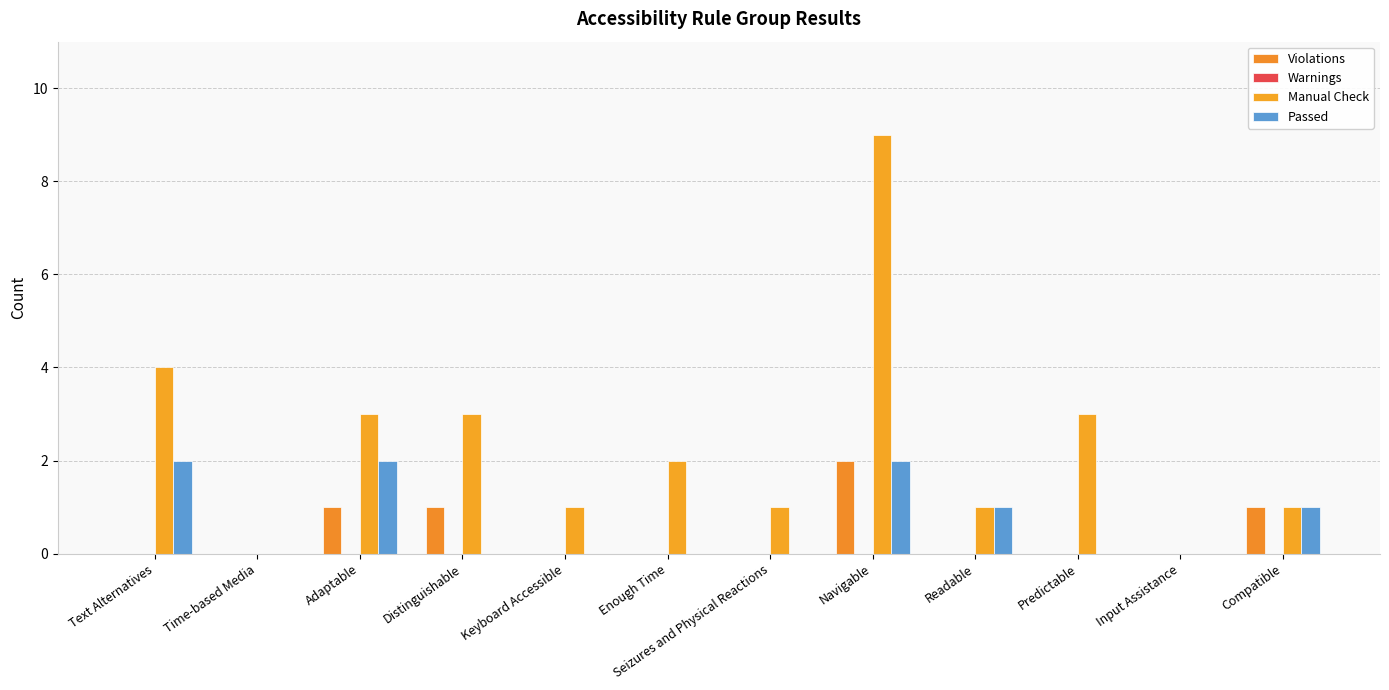

How many groups of bars are there?

12